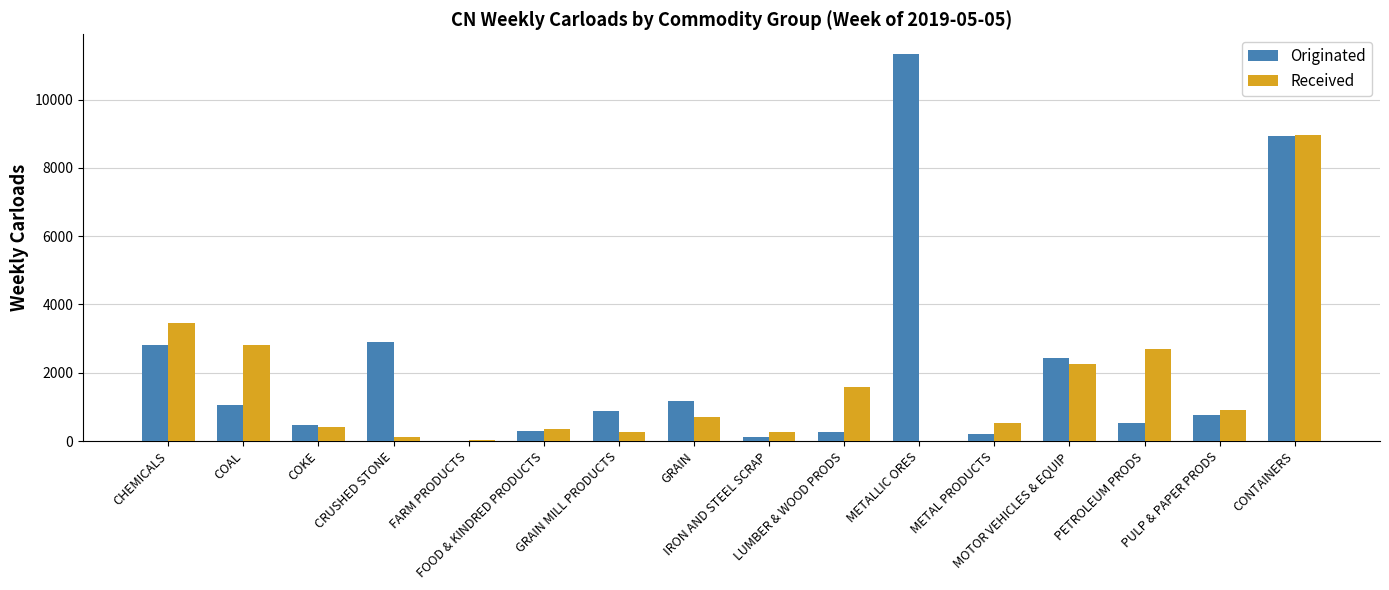

What is the maximum value for Received?

8968